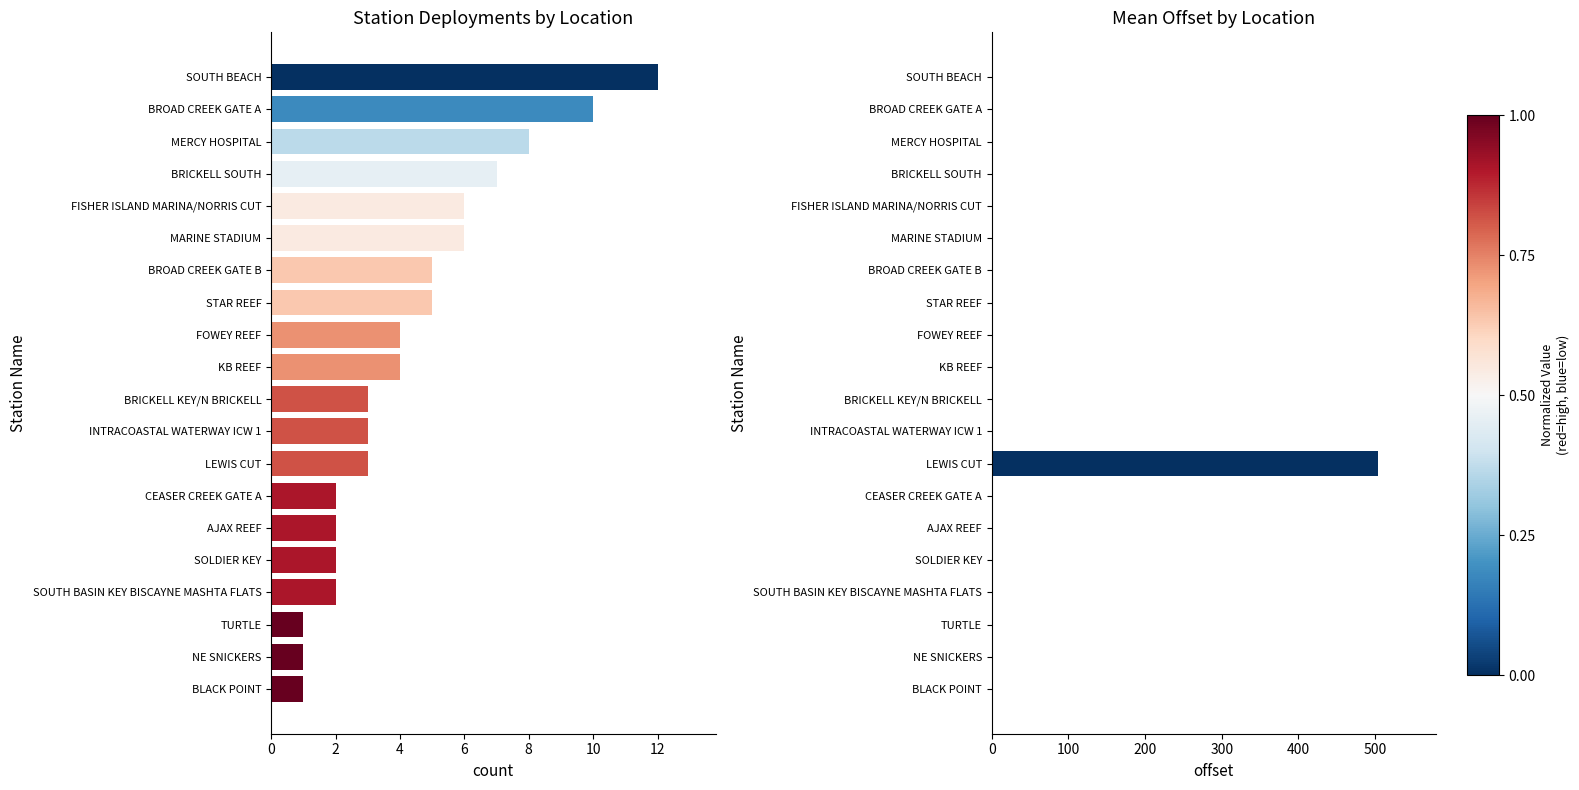

Reading left to right, transcribe all the data shown in this chart.

Station Count: 12.0	10.0	8.0	7.0	6.0	6.0	5.0	5.0	4.0	4.0	3.0	3.0	3.0	2.0	2.0	2.0	2.0	1.0	1.0	1.0
Mean Offset: 0.5	0.0	0.2	1.0	0.0	0.0	0.0	0.0	0.0	0.0	0.0	0.0	503.8	0.0	0.0	0.0	0.0	0.0	0.0	0.0